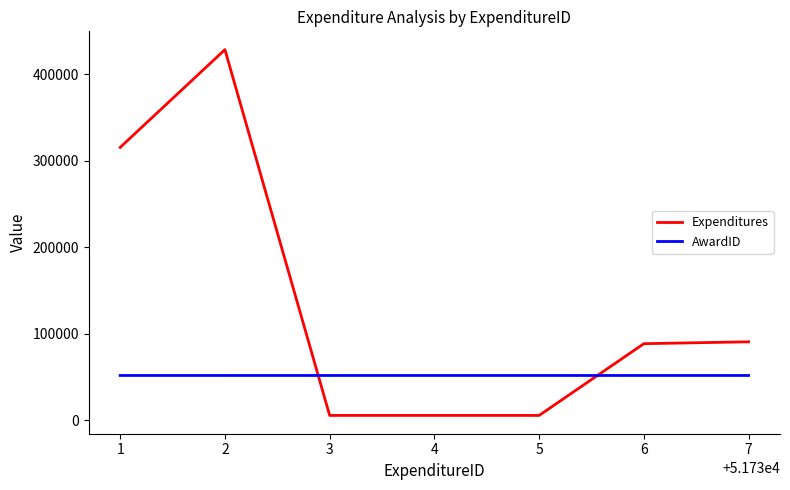

What is the minimum value for Expenditures?

5308